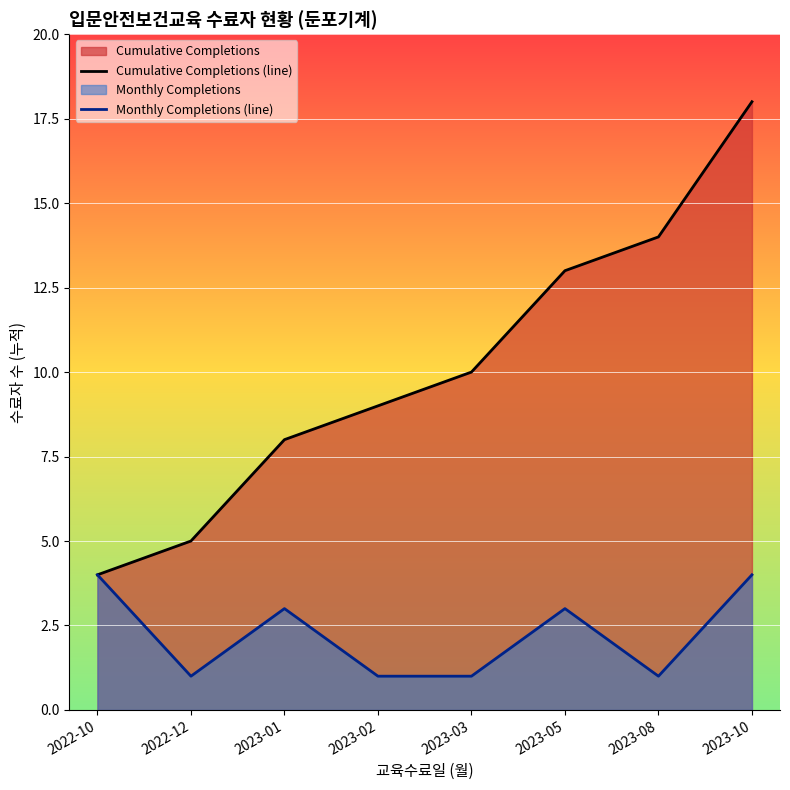

What is the label of the 3rd point from the left?

2023-01